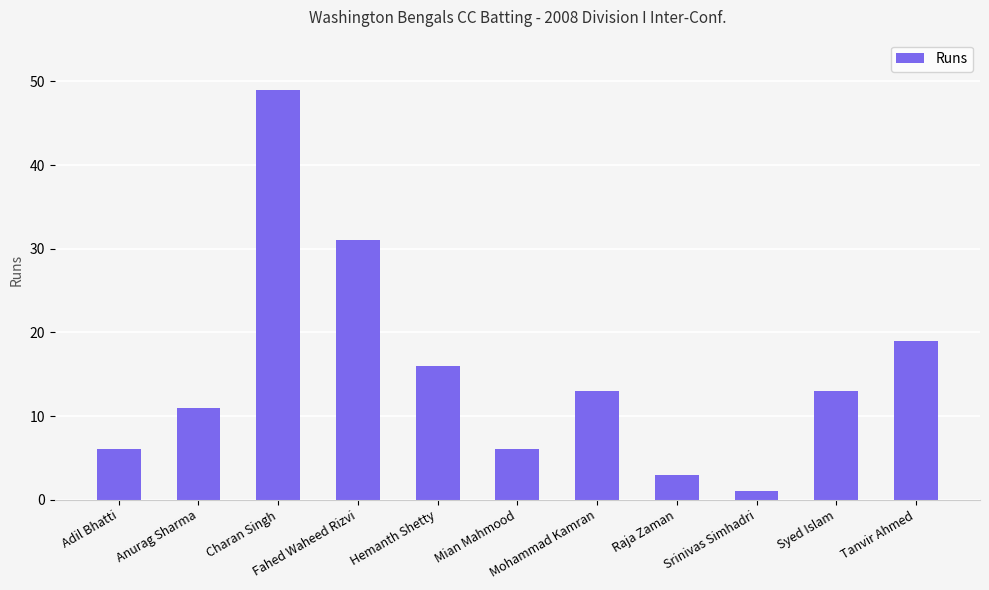

Is it true that the value at Syed Islam is 13?

True